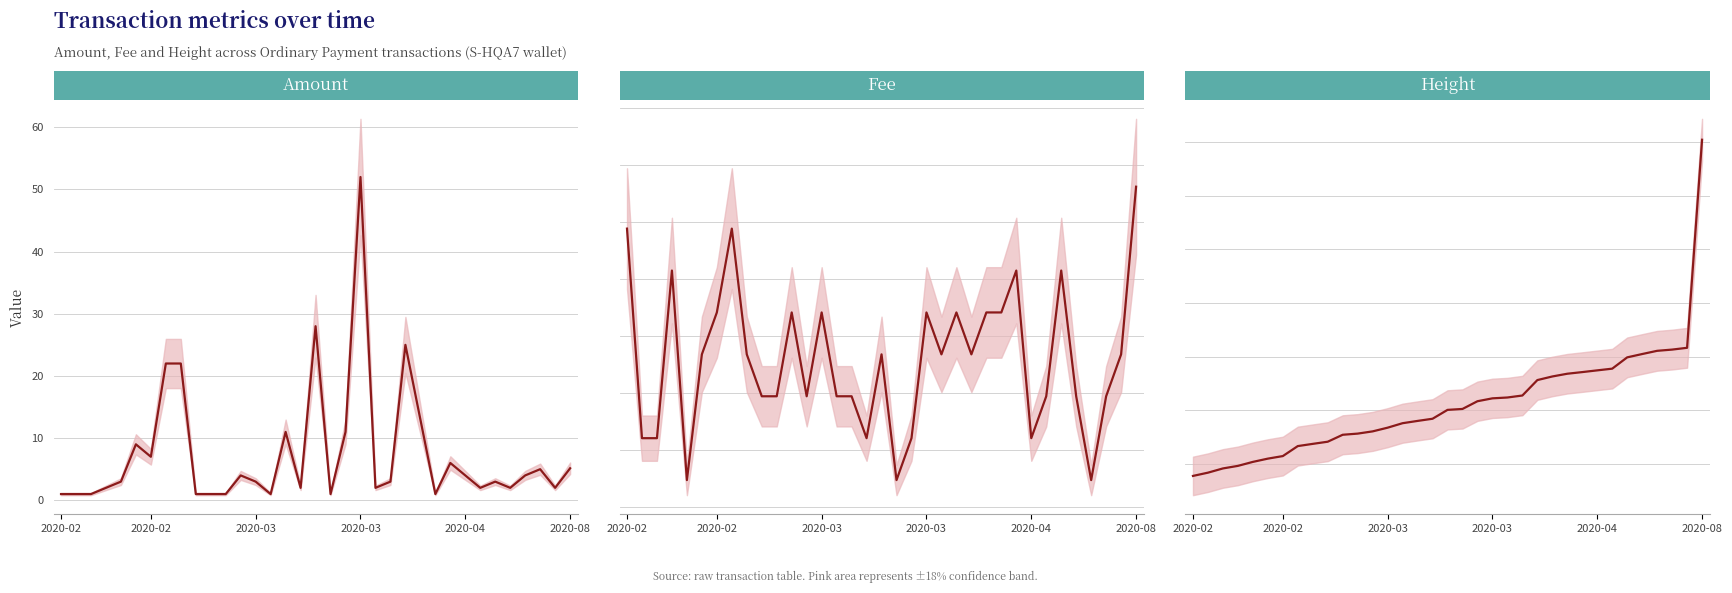

At how many categories does at least one series exceed 56464?

35